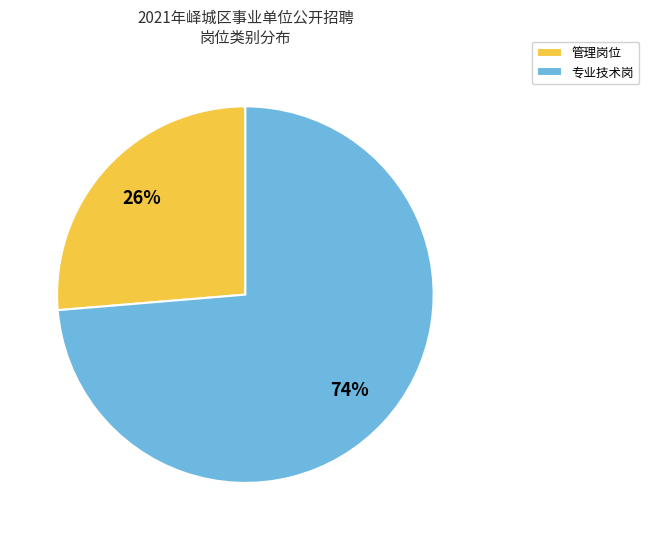

Is the sum of 专业技术岗 and 管理岗位 greater than half?

Yes